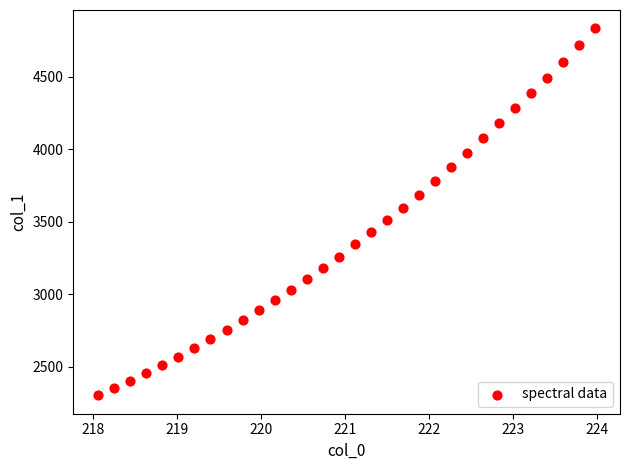

What is the range of Y values (max minus min)?

2530.1